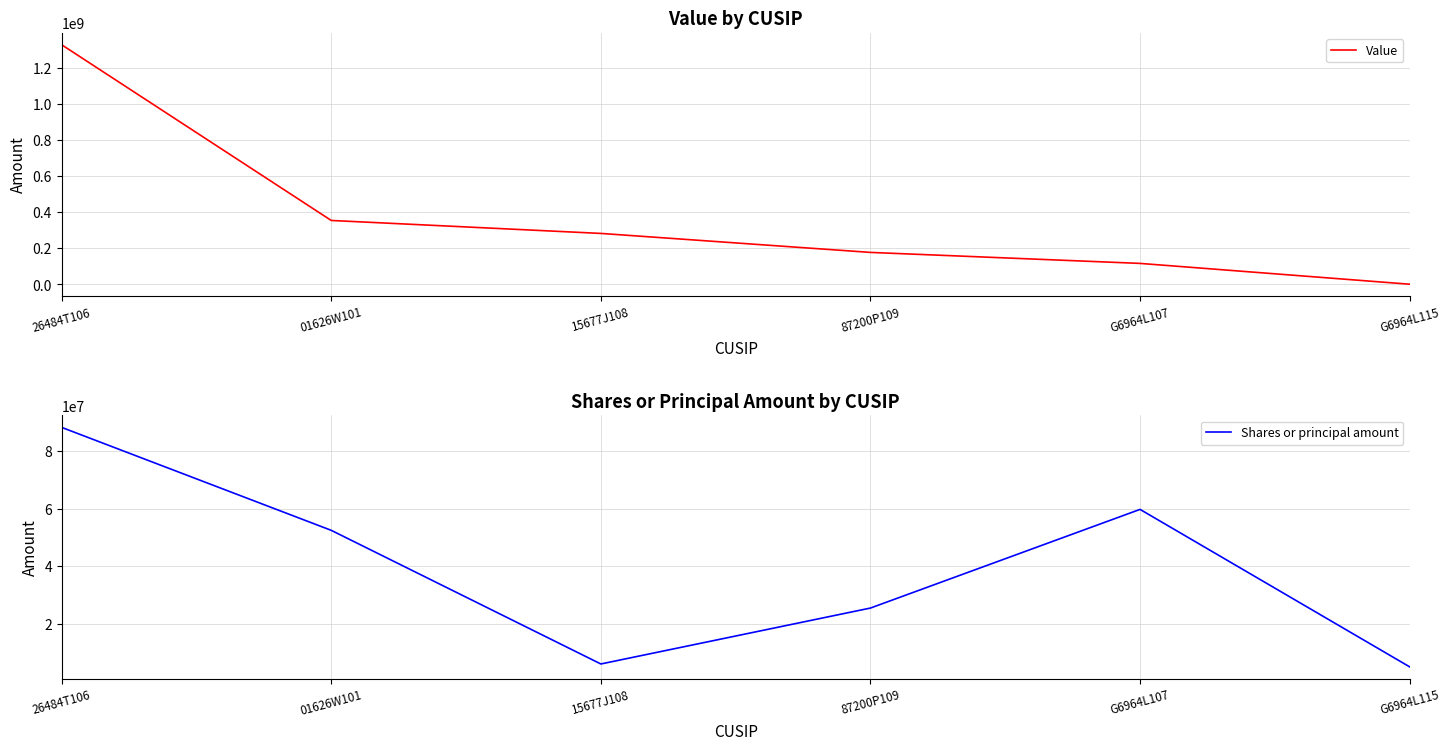

Which label corresponds to the largest value in the chart?

26484T106